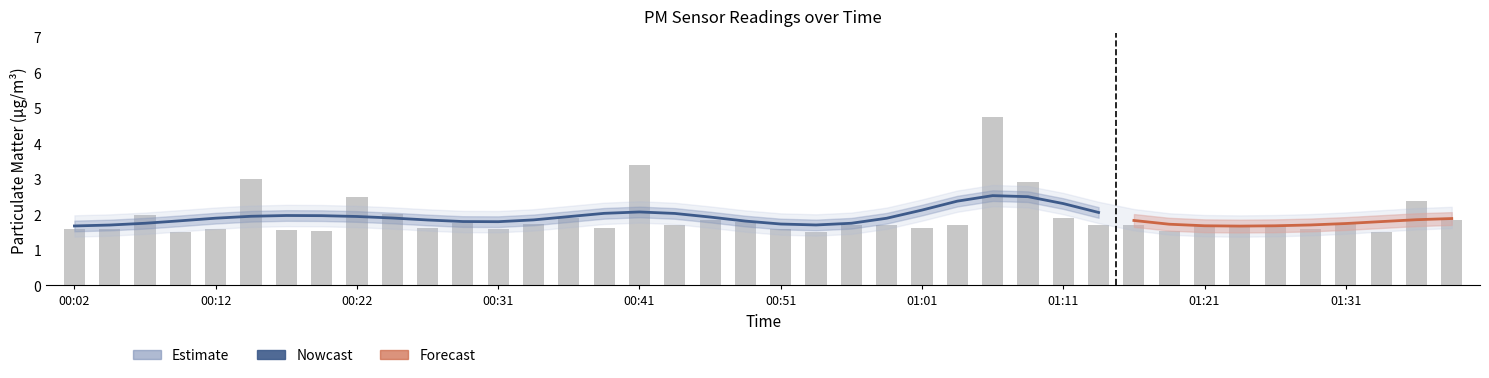

Are the bars grouped side by side (vs. stacked)?

No